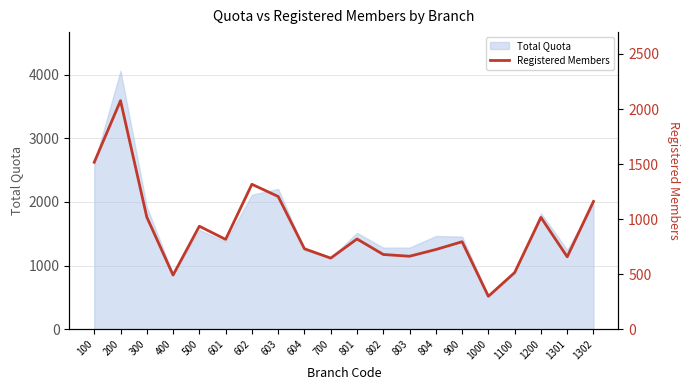

At which label does Total Quota reach its peak?

200